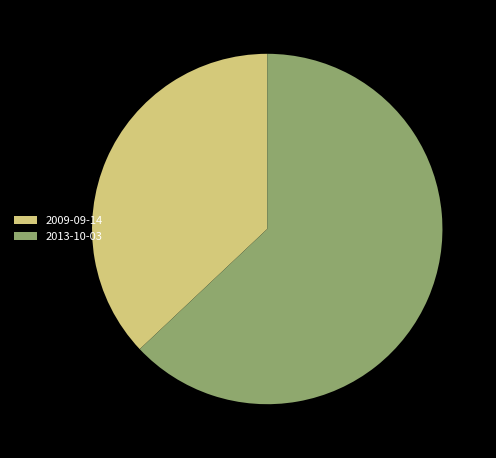

Is 2013-10-03 the majority of the pie?

Yes